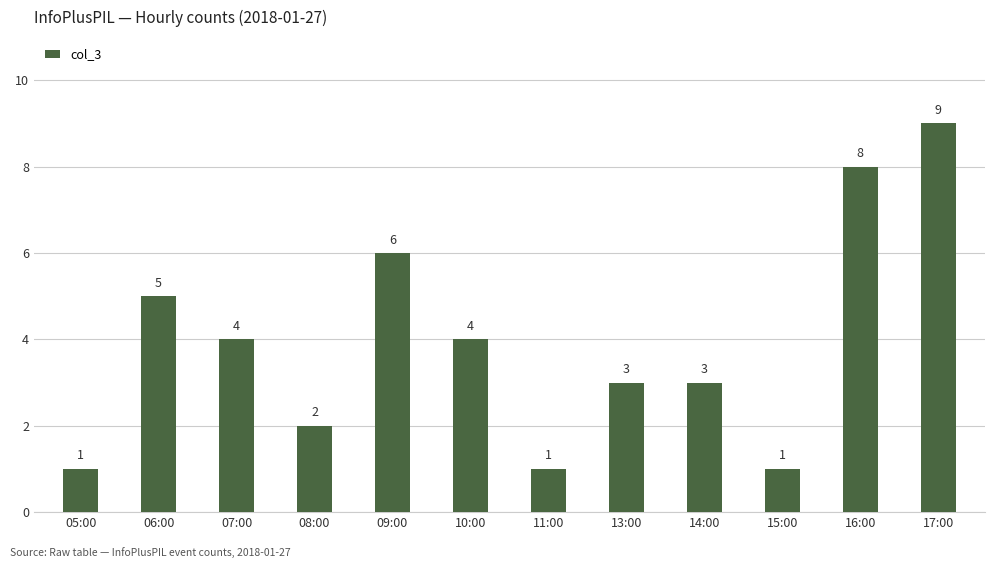

At which label is the value closest to 5?

06:00